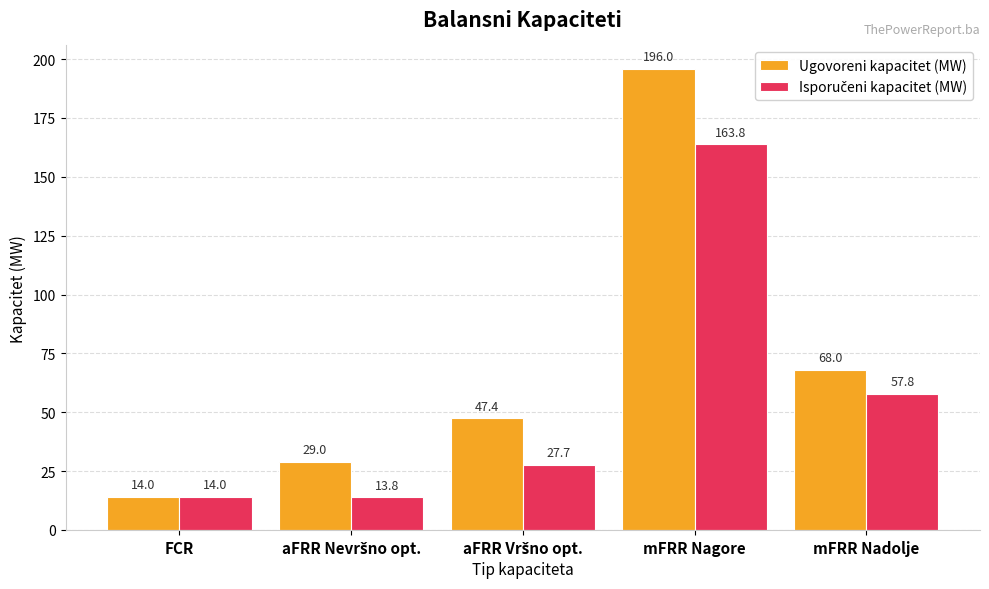

What value does the Ugovoreni kapacitet (MW) series have at FCR?

14.0